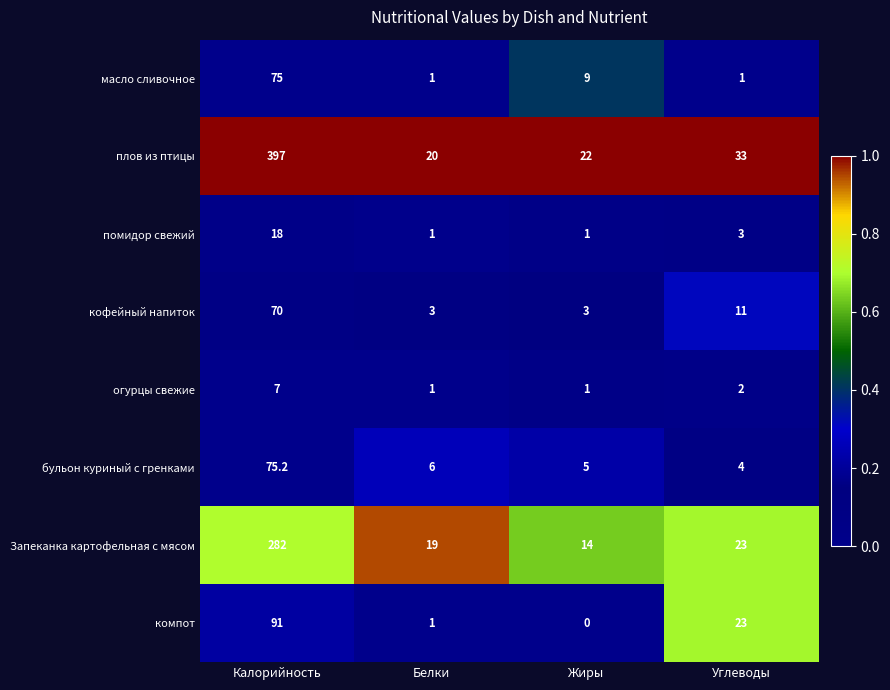

What is the sum of all огурцы свежие values?

11.0